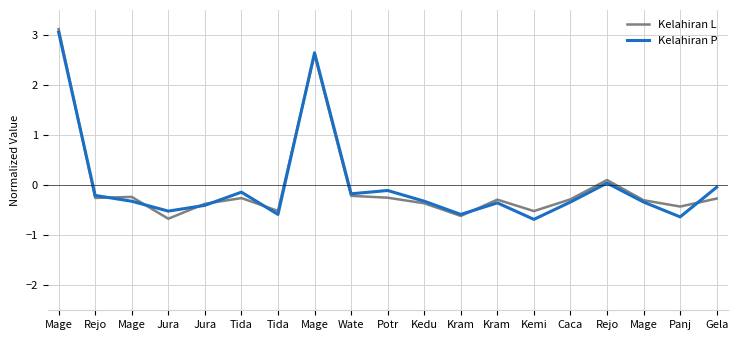

Where does the Kelahiran P series first go above 0?

Mage